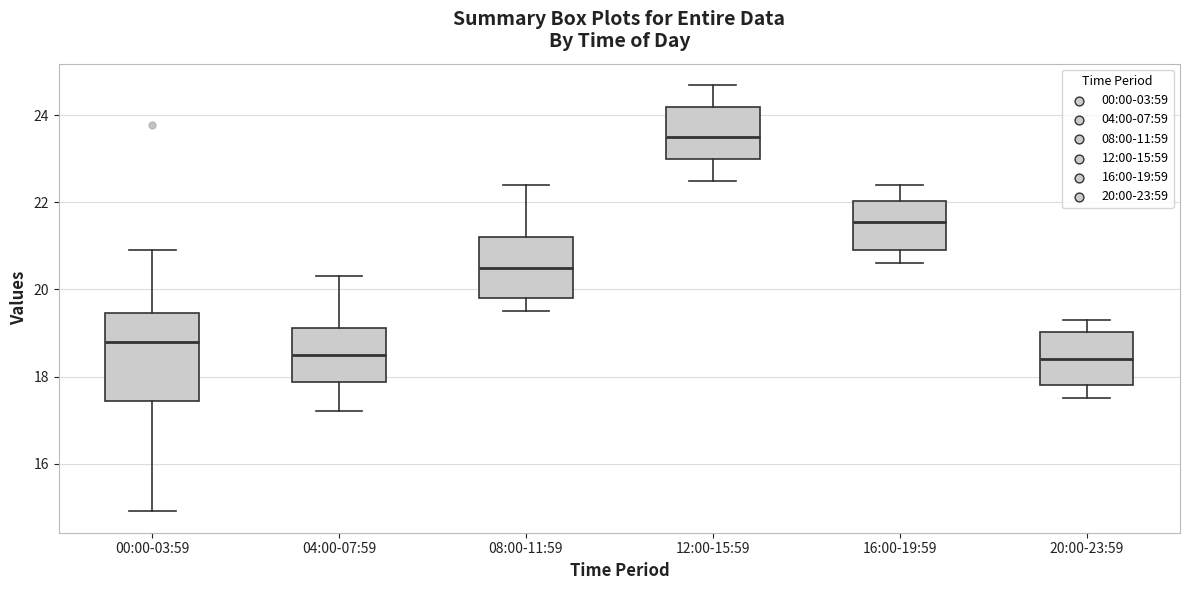

Reading left to right, transcribe this box plot: for each box, give where its median line is, the range the box spans, and where its two whiskers end, as read against the y-axis. The values are not printed on the chart, so give them approximately, as read against the axis.

00:00-03:59: median 18.8, box 17.4 to 19.4, whiskers 15.0 to 21.0
04:00-07:59: median 18.6, box 17.8 to 19.2, whiskers 17.2 to 20.4
08:00-11:59: median 20.6, box 19.8 to 21.2, whiskers 19.6 to 22.4
12:00-15:59: median 23.6, box 23.0 to 24.2, whiskers 22.6 to 24.8
16:00-19:59: median 21.6, box 21.0 to 22.0, whiskers 20.6 to 22.4
20:00-23:59: median 18.4, box 17.8 to 19.0, whiskers 17.6 to 19.4